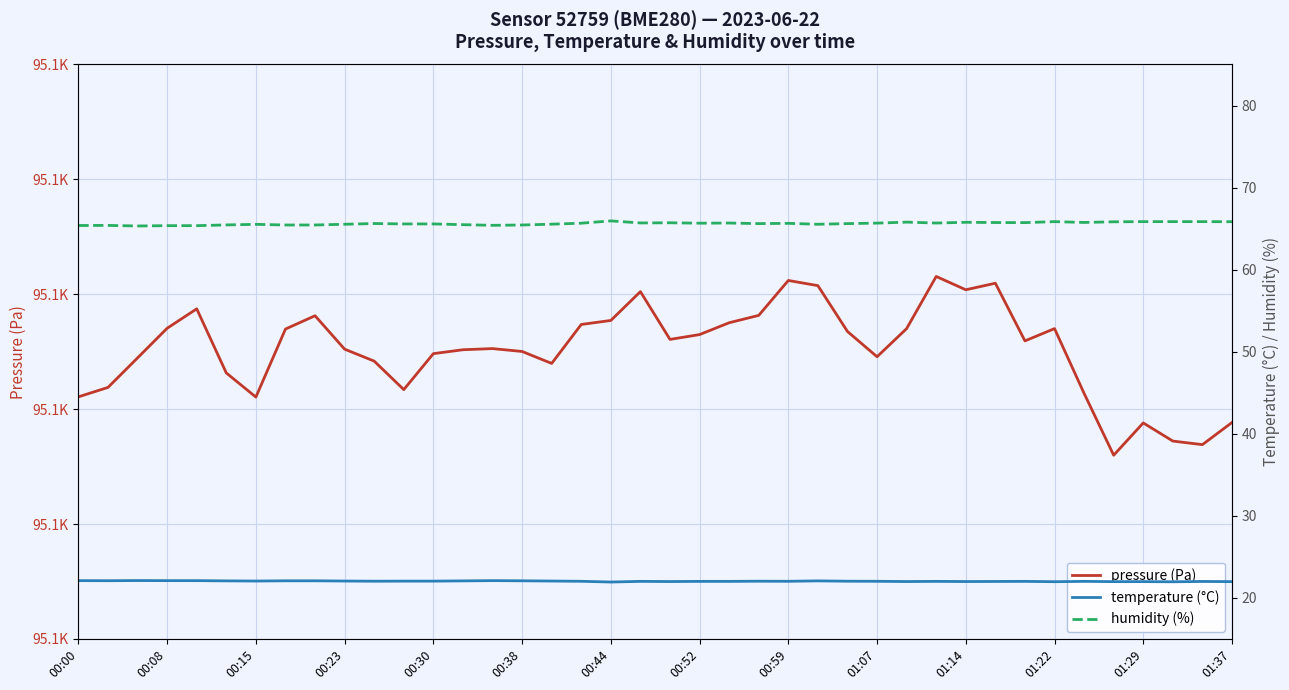

Count the number of data series in this chart.

3